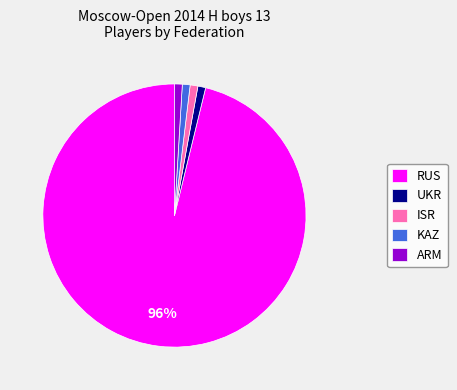

What is the largest slice in the pie chart?

RUS